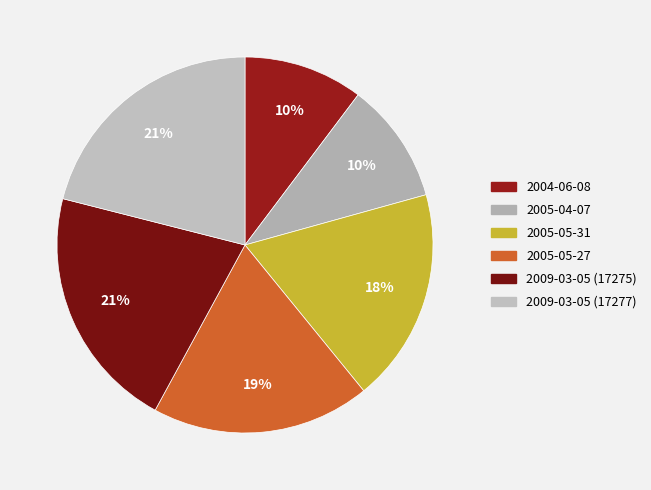

Which category has the smallest portion of the pie?

2004-06-08